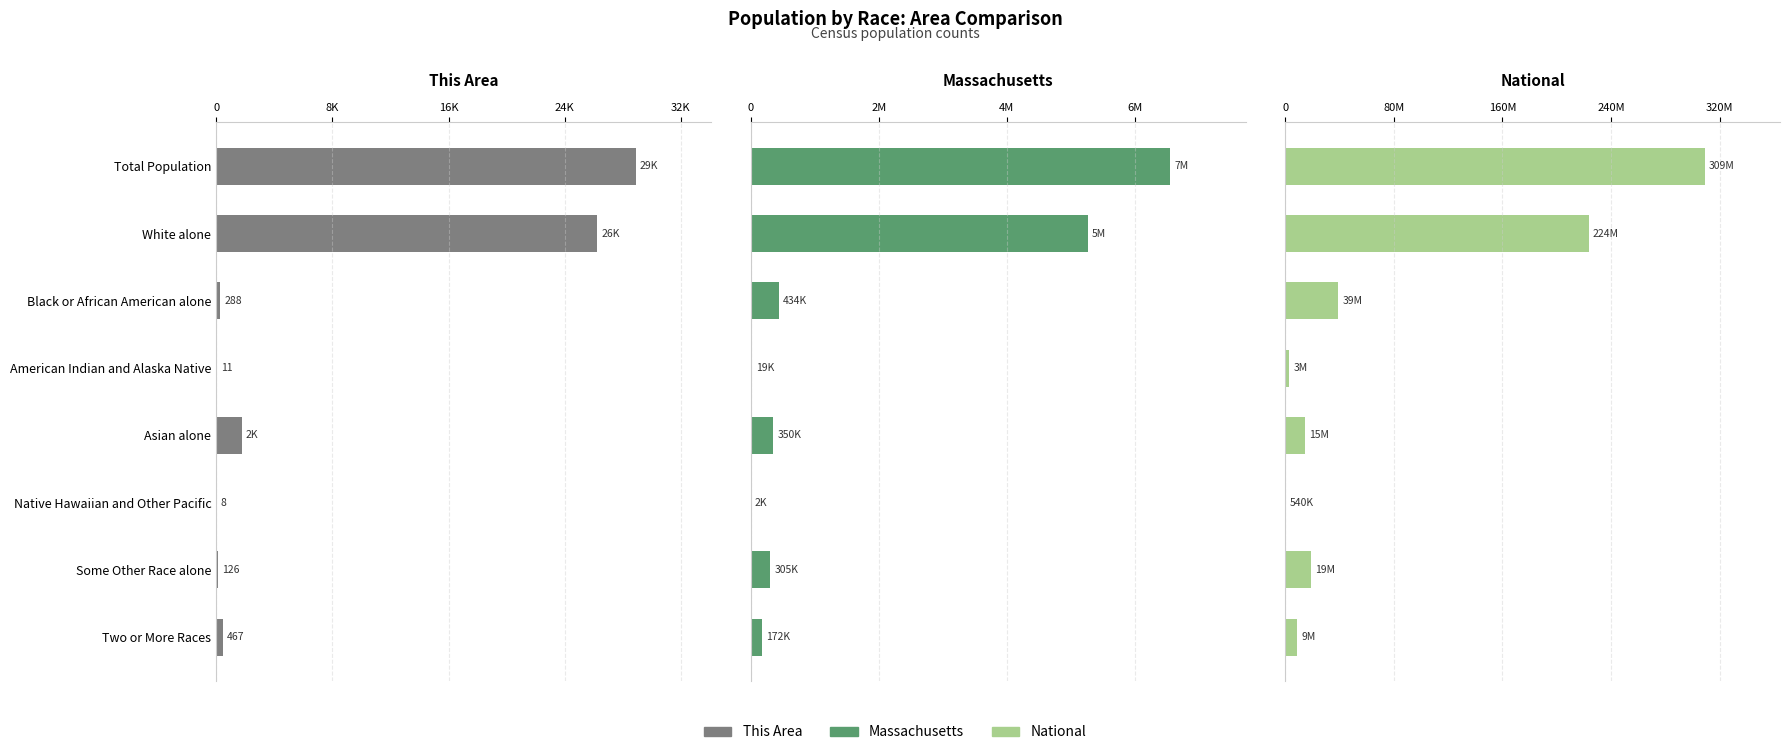

What is the approximate value of Massachusetts at Two or More Races, to the nearest 50?

172000